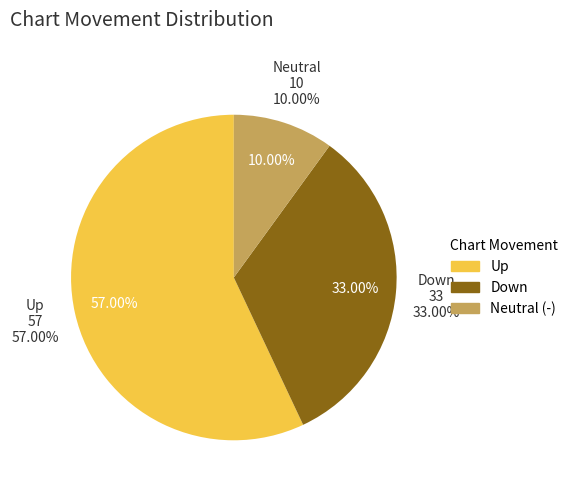

Count the number of slices in the pie.

3